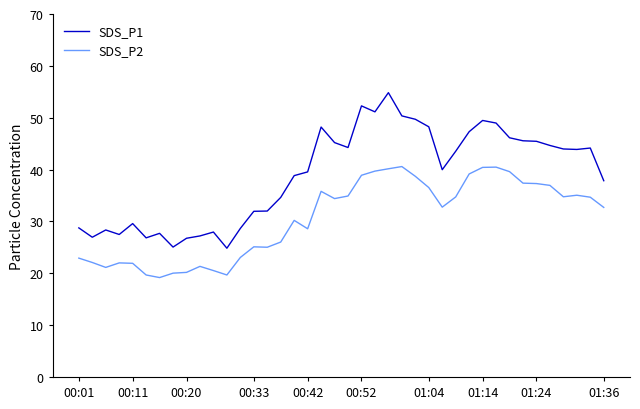

What is the smallest value displayed?

19.2